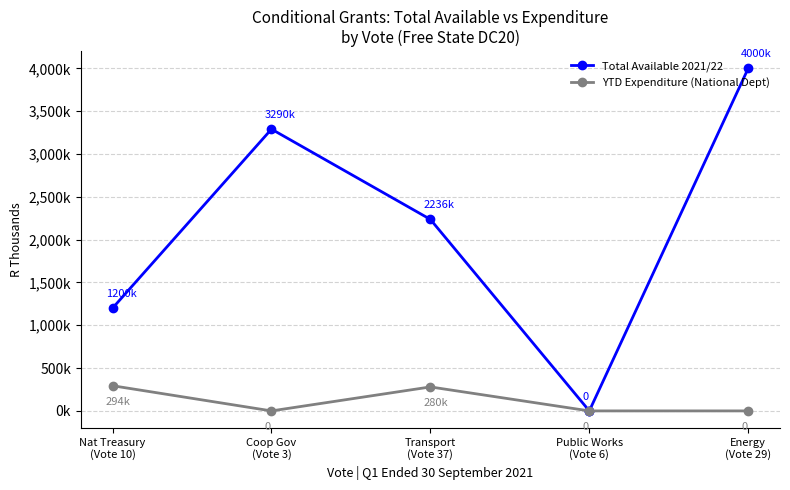

How many Approved payment schedule values are between 1200000 and 3290000?

3